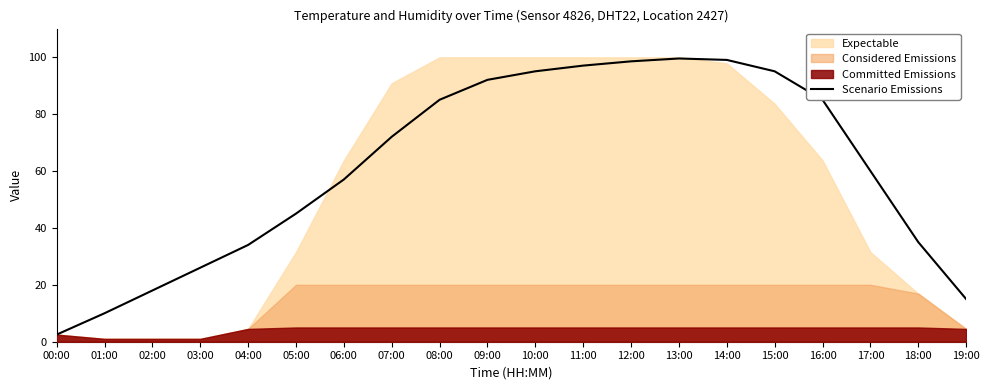

What is the change in value from 12:00 to 13:00?

+1.0